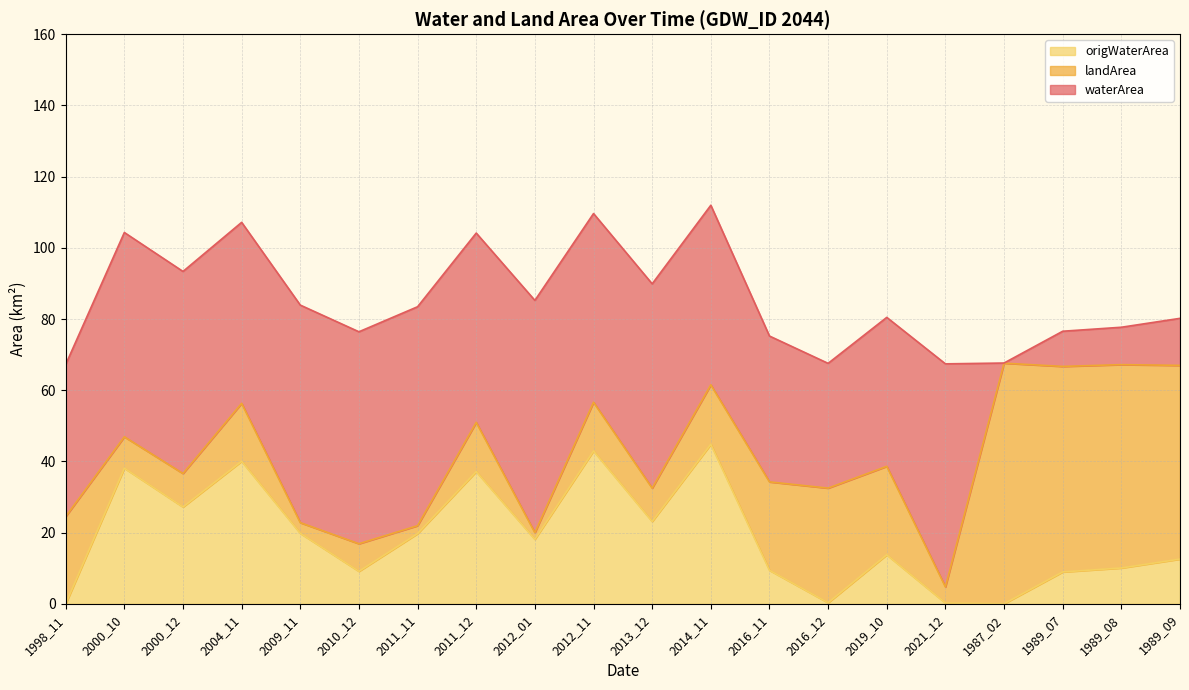

True or false: origWaterArea and waterArea intersect in this chart.

False